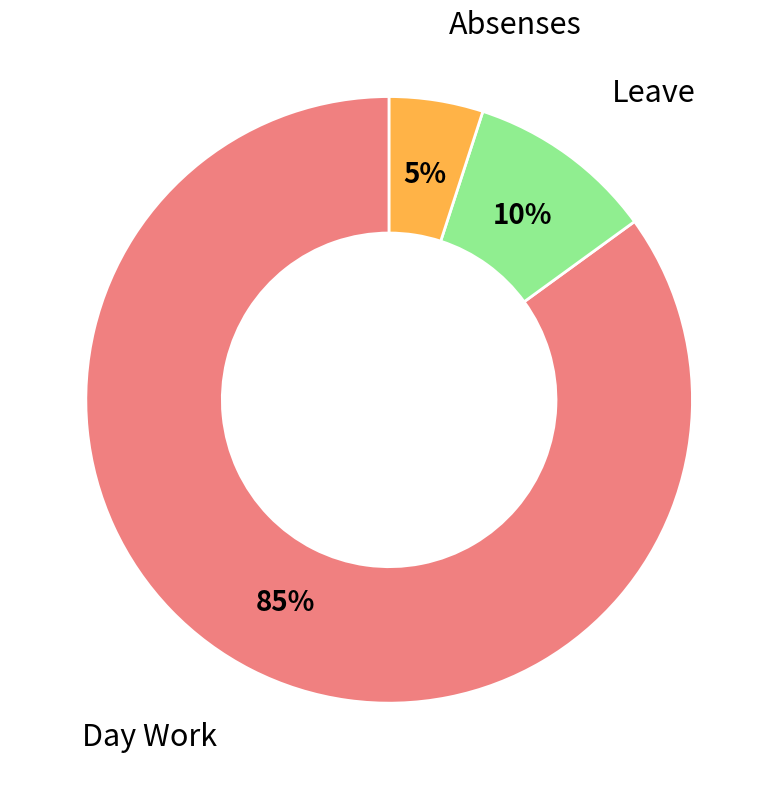

To the nearest percent, what portion does Absenses represent?

5%